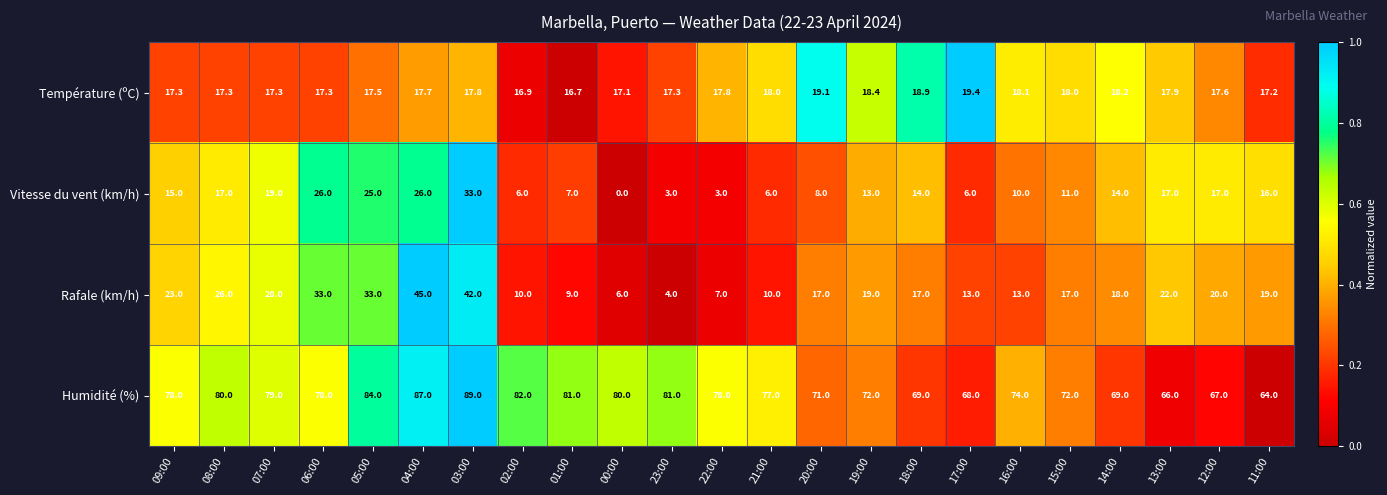

Between 19:00 and 14:00, which series saw the biggest shift?

Humidité (%)